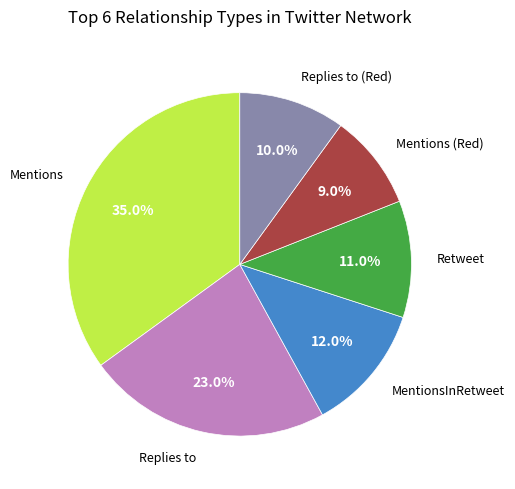

Which category has the smallest portion of the pie?

Mentions (Red)